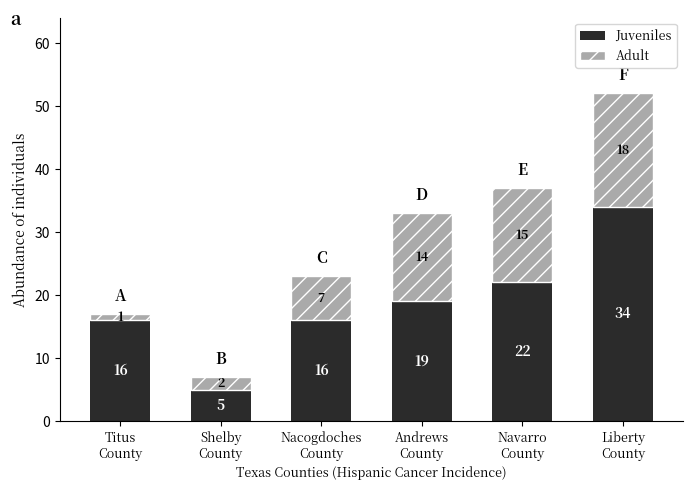

How many bars are there in total?

6